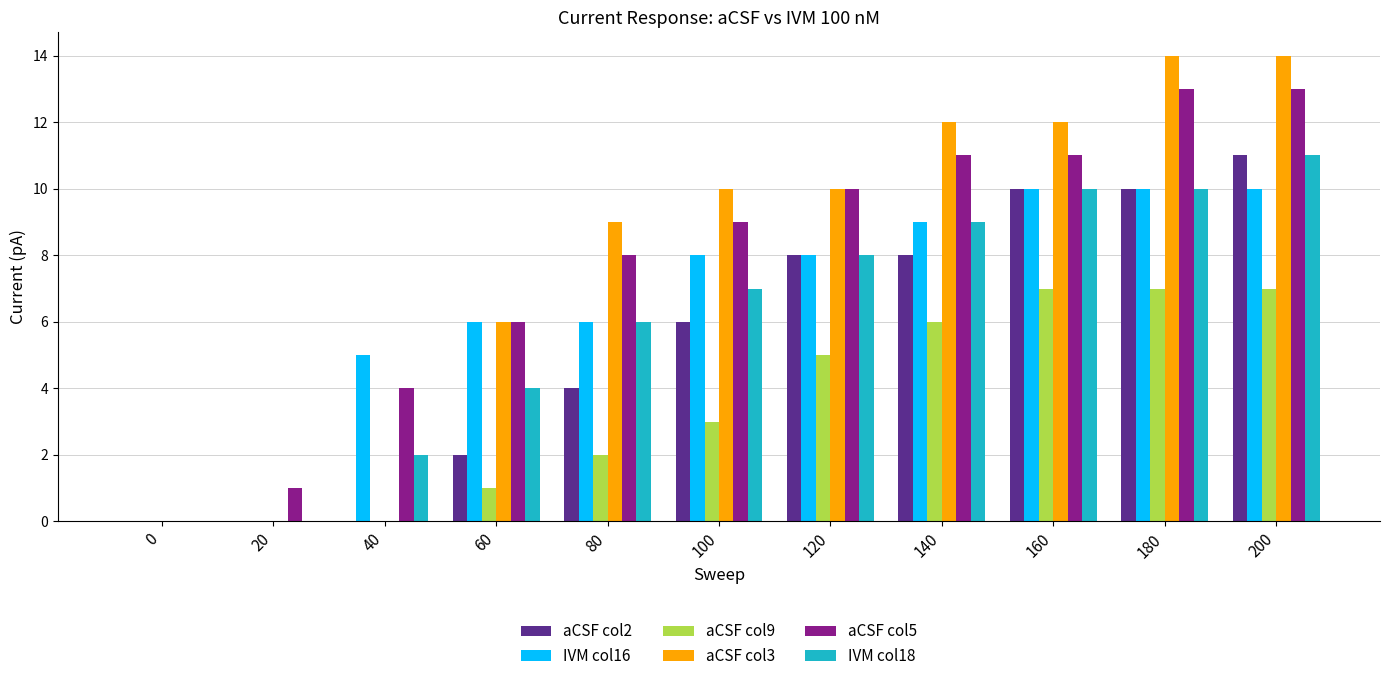

Is the value of aCSF col9 at 180 greater than the value of aCSF col5 at 180?

No